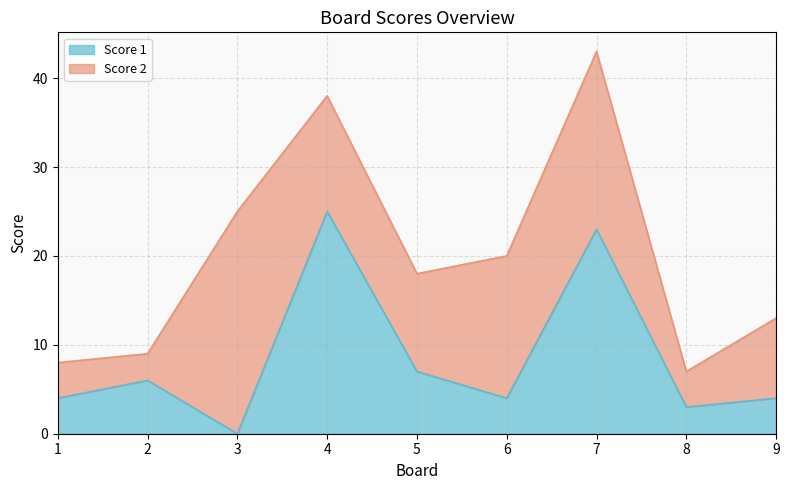

How many interior local valleys (lower than both neighbors) does the data have?

3